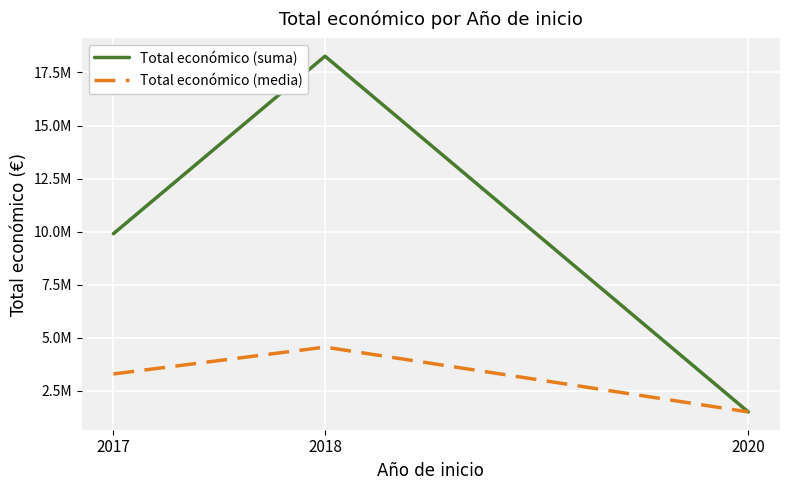

Does the chart have visible grid lines?

Yes